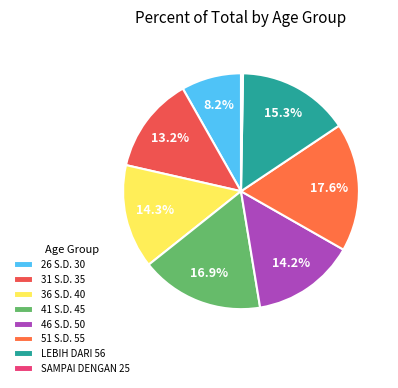

Approximately how many times larger is the value at LEBIH DARI 56 compared to 31 S.D. 35?

1.2